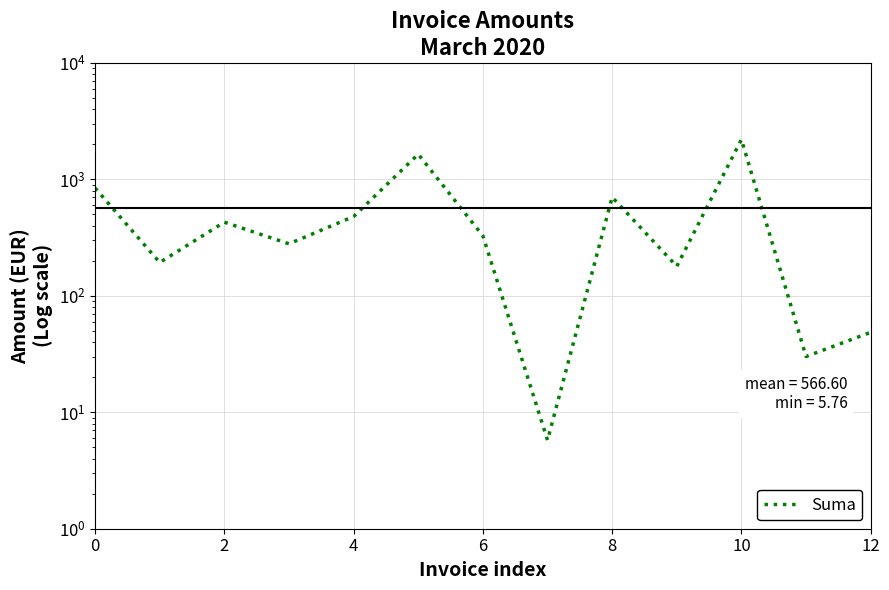

True or false: there are more than 1 points higher than both neighbors.

True